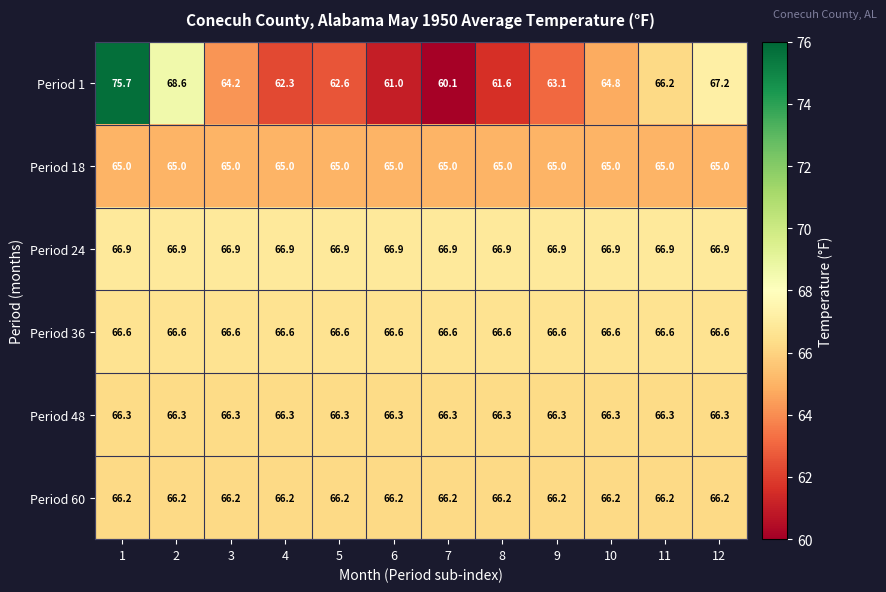

At 1, list the series in order from smallest to largest.

Period 18, Period 60, Period 48, Period 36, Period 24, Period 1